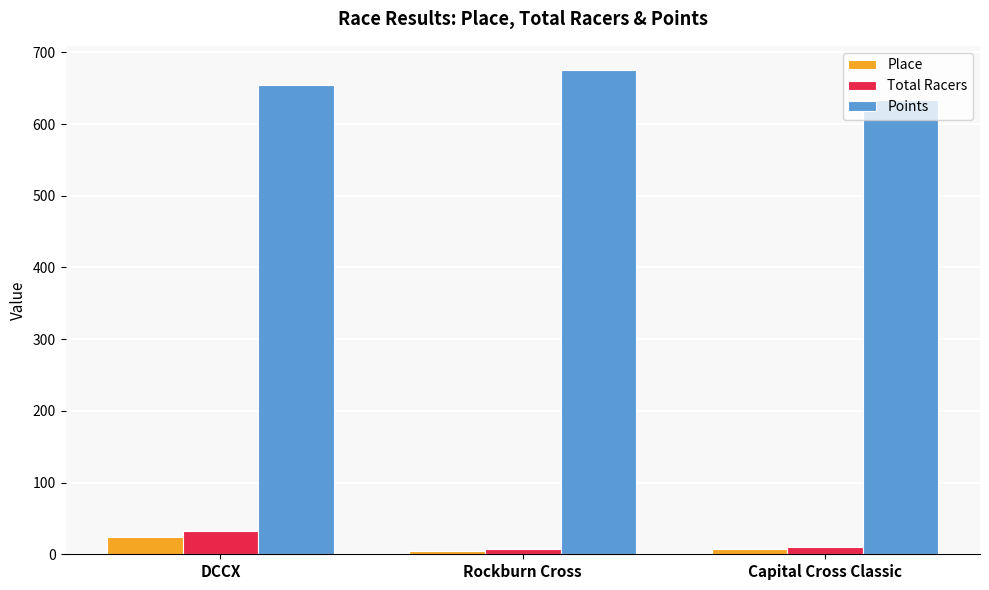

At DCCX, list the series in order from smallest to largest.

Place, Total Racers, Points